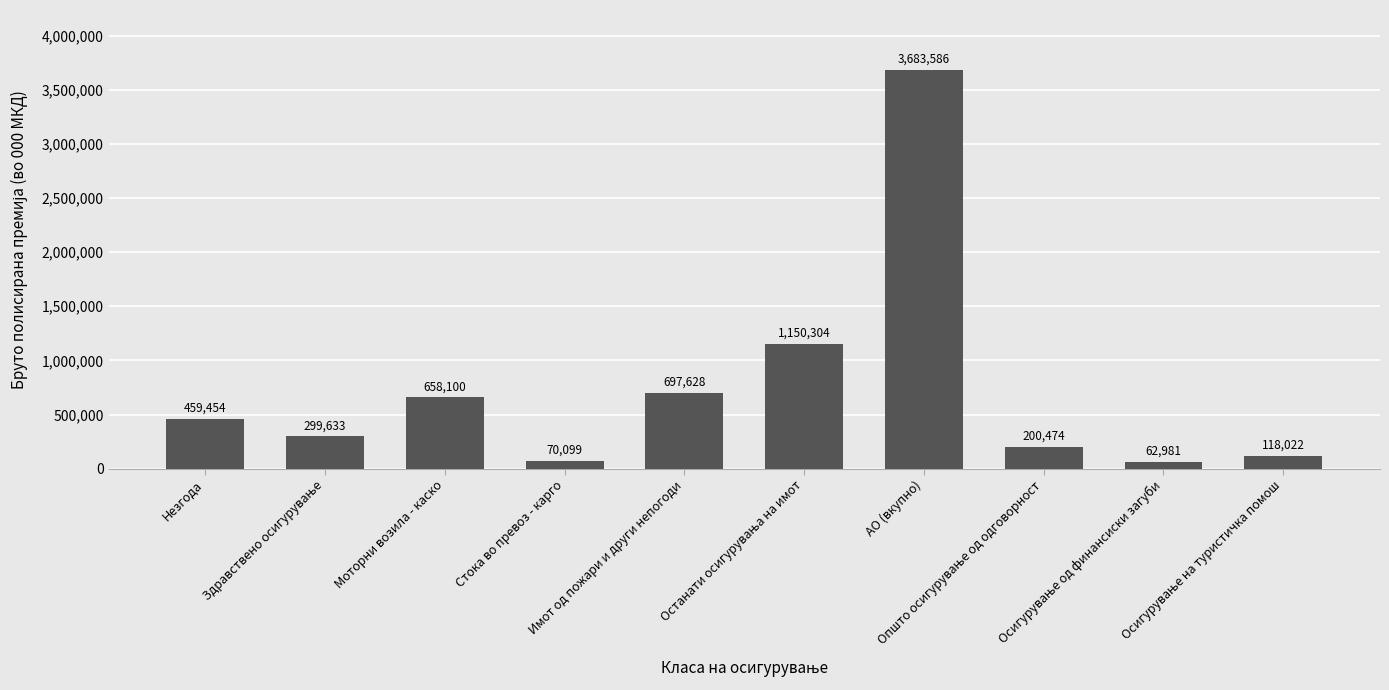

What is the difference between the second highest and minimum values?

1087323